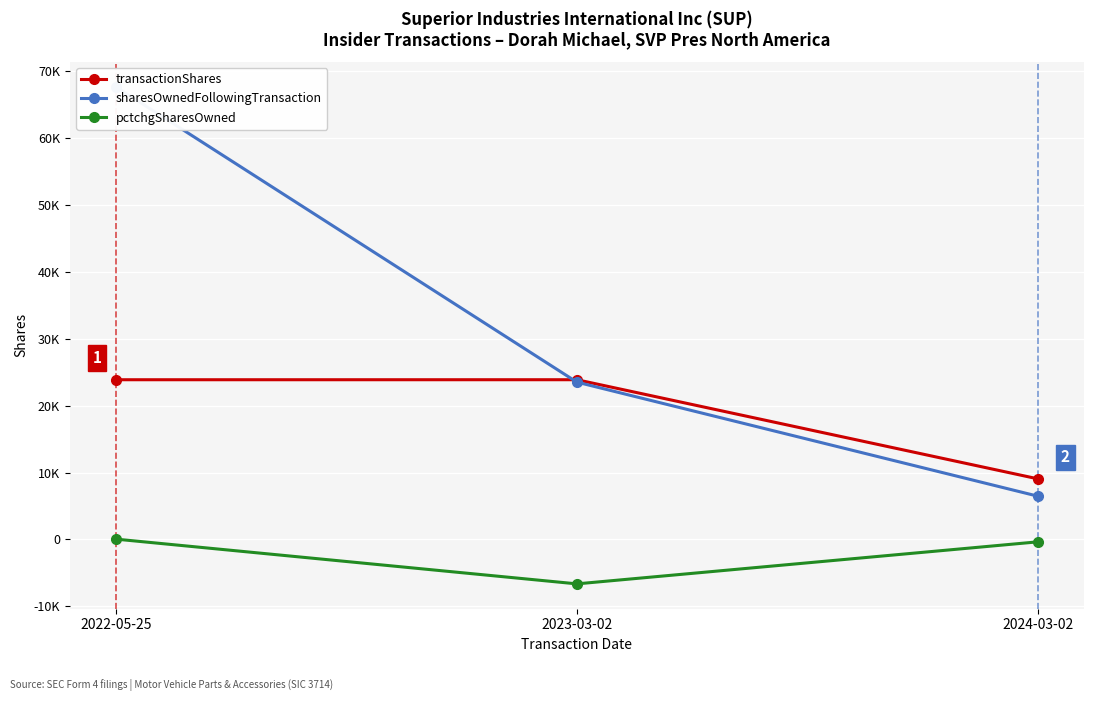

At how many categories does at least one series exceed 17983?

2